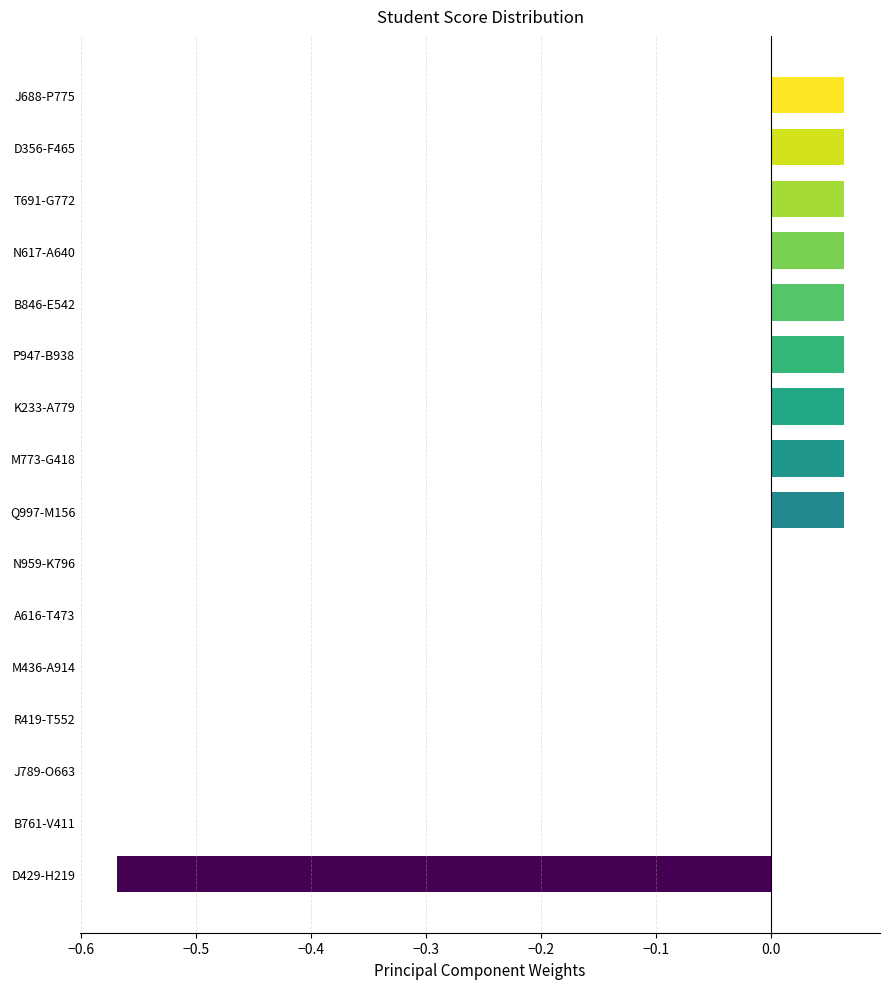

Between J688-P775 and D429-H219, which is larger?

J688-P775